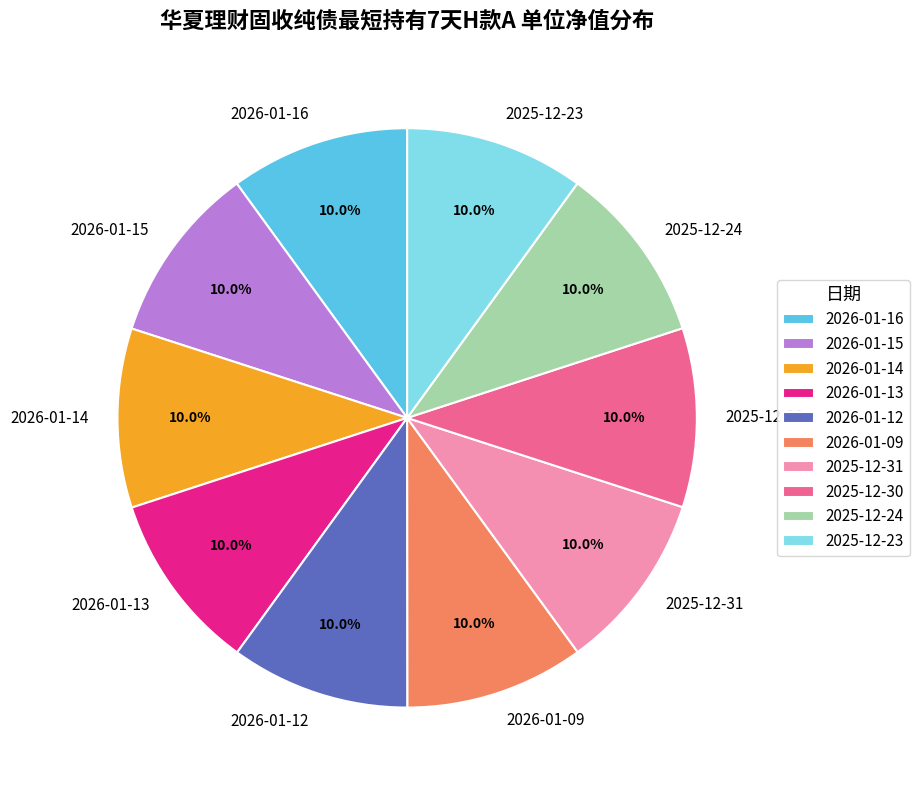

How many slices are in this pie chart?

10